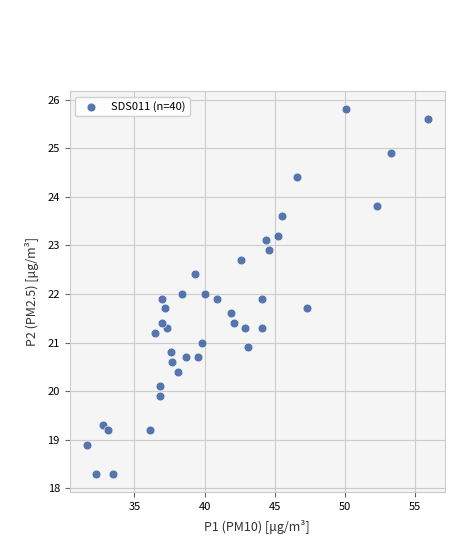

What is the range of X values (max minus min)?

24.3